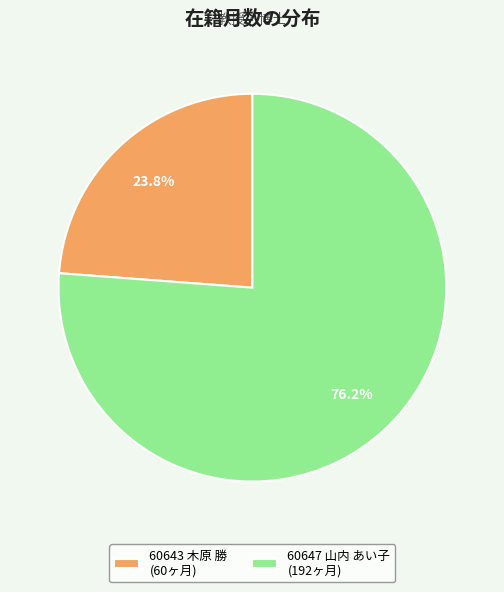

The 60647 山内 あい子 slice represents 67% of the pie. True or false?

False